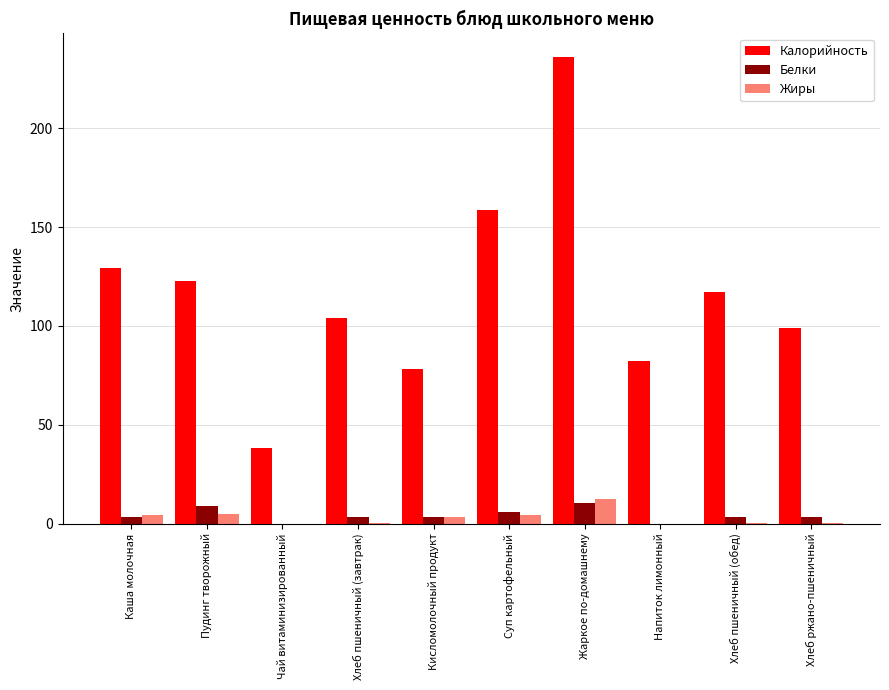

The Белки series shows 0.1 at Напиток лимонный. True or false?

True